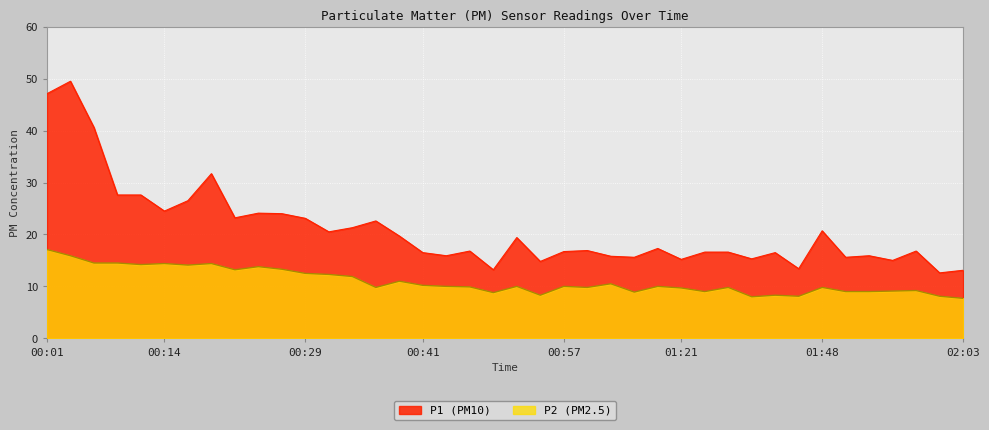

At 00:21, list the series in order from smallest to largest.

P2, P1